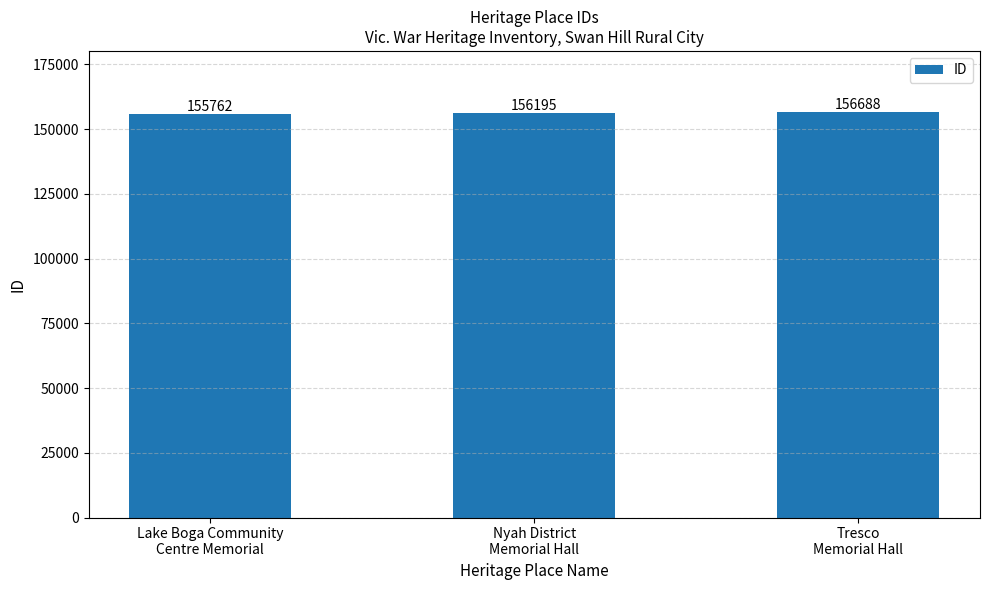

Which category has the highest value across all series?

Tresco
Memorial Hall